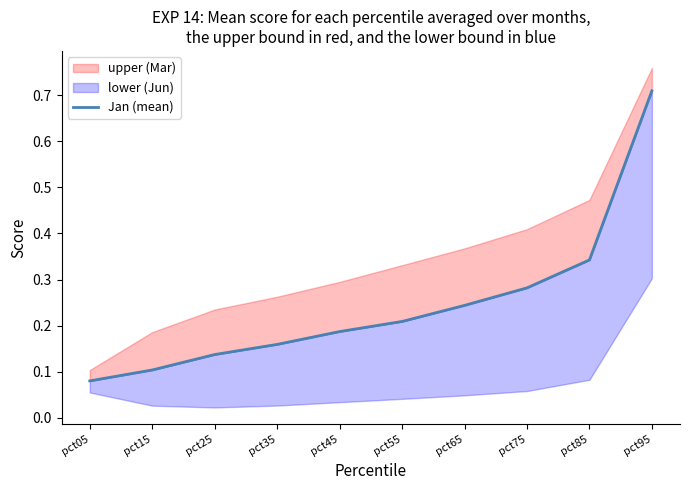

Is it true that the value at pct75 is 0.4?

False